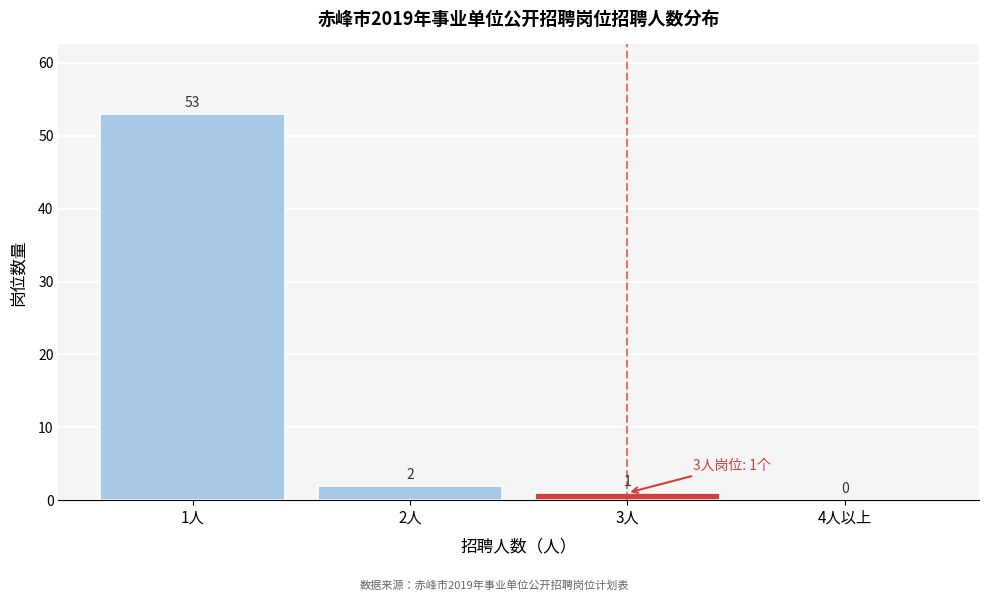

Reading left to right, transcribe all the data shown in this chart.

1人=53	2人=2	3人=1	4人以上=0